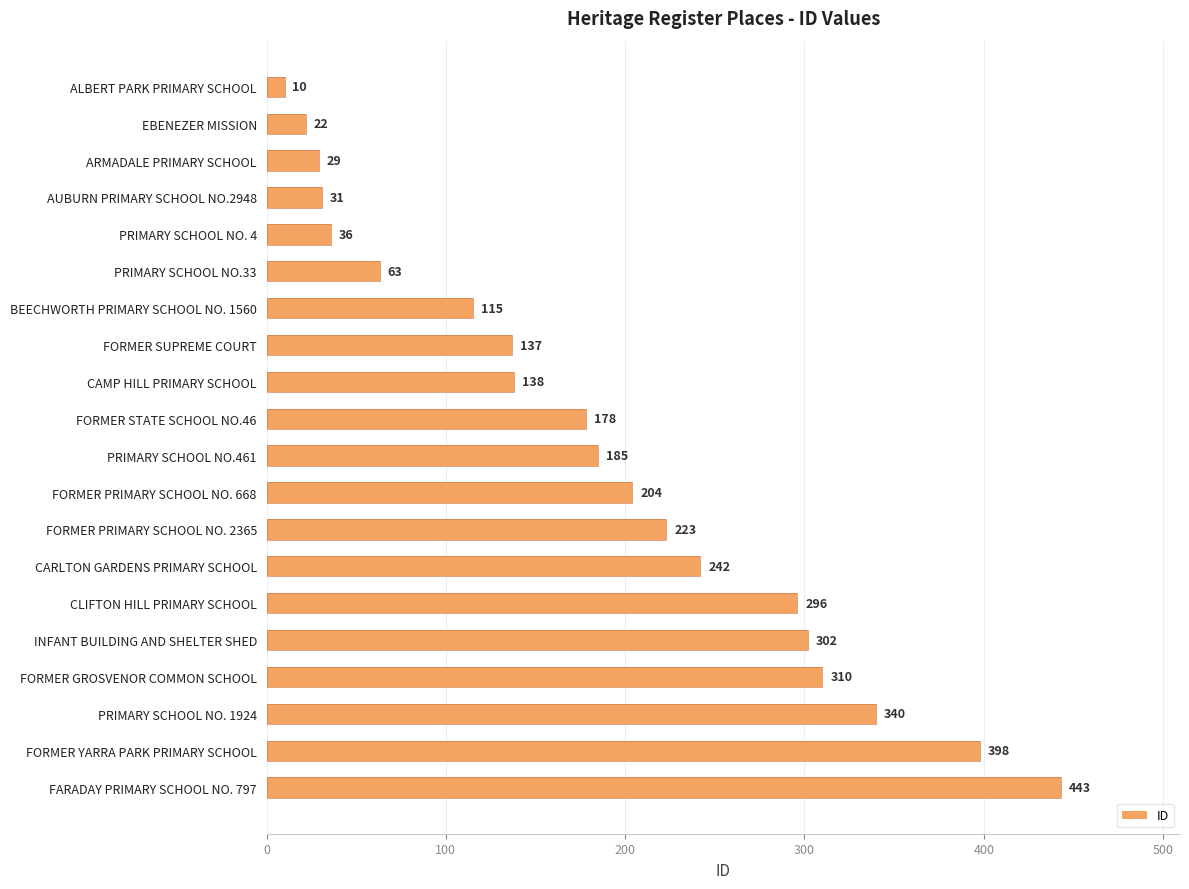

Which has a higher value, CAMP HILL PRIMARY SCHOOL or FORMER STATE SCHOOL NO.46?

FORMER STATE SCHOOL NO.46